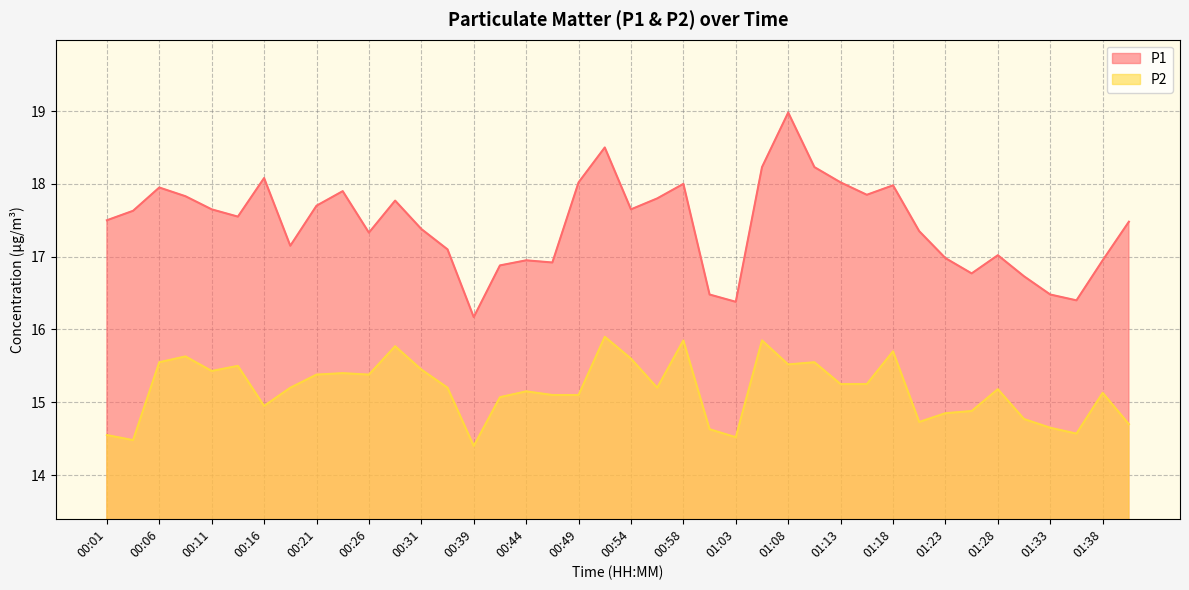

What is the sum of the P1 values at 00:39 and 01:18?

34.2